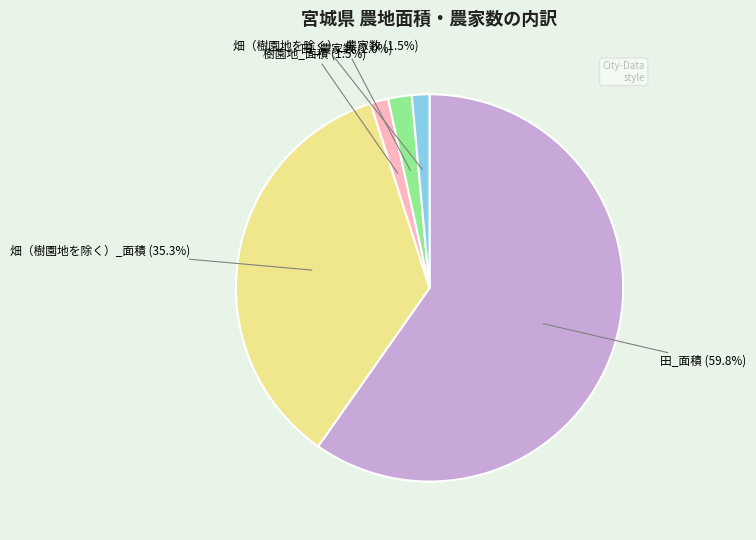

Is 田_農家数 the majority of the pie?

No